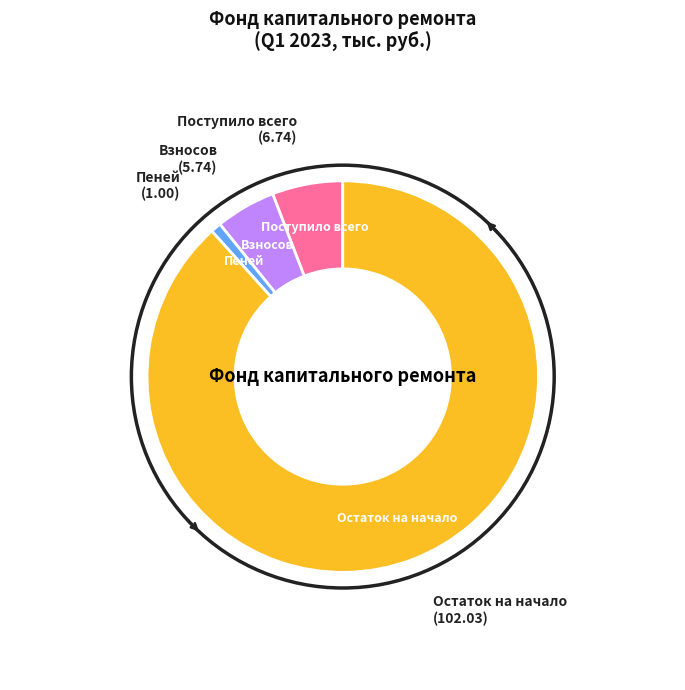

Is there a majority slice in this chart?

Yes